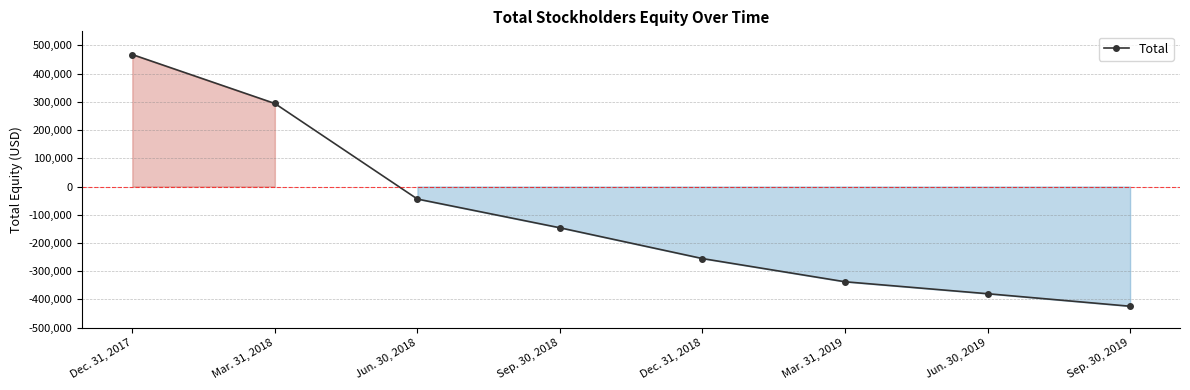

What position from the right is Dec. 31, 2017?

8